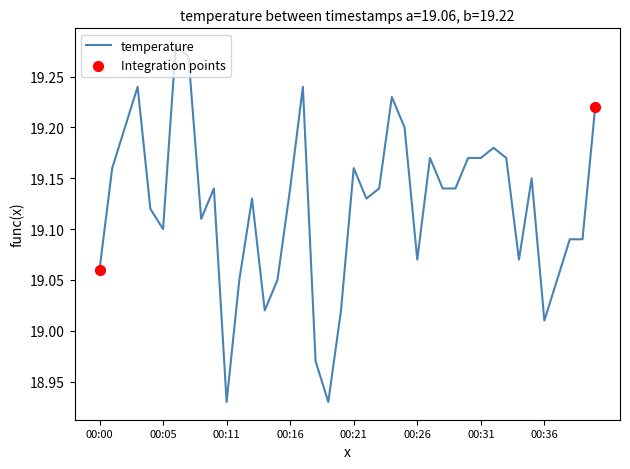

Is this an area chart (filled region under the line)?

No